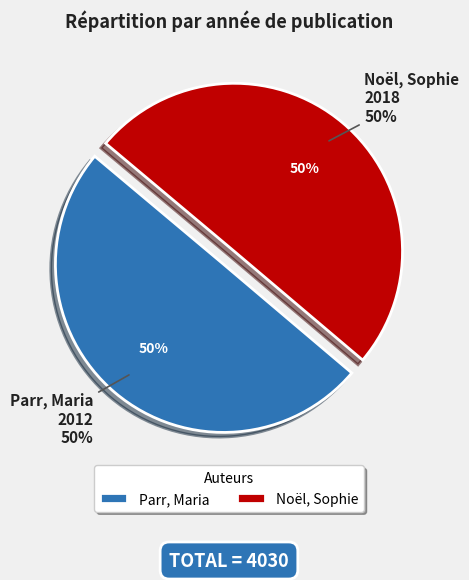

To the nearest percent, what is the average slice percentage?

50%